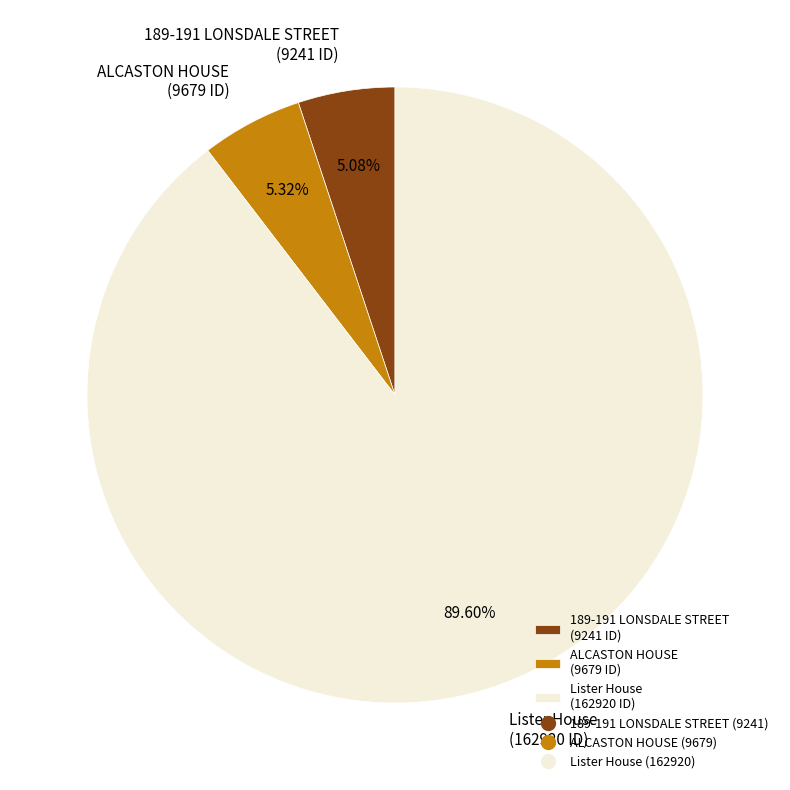

What is the ratio of the value at ALCASTON HOUSE to the value at Lister House?

0.1